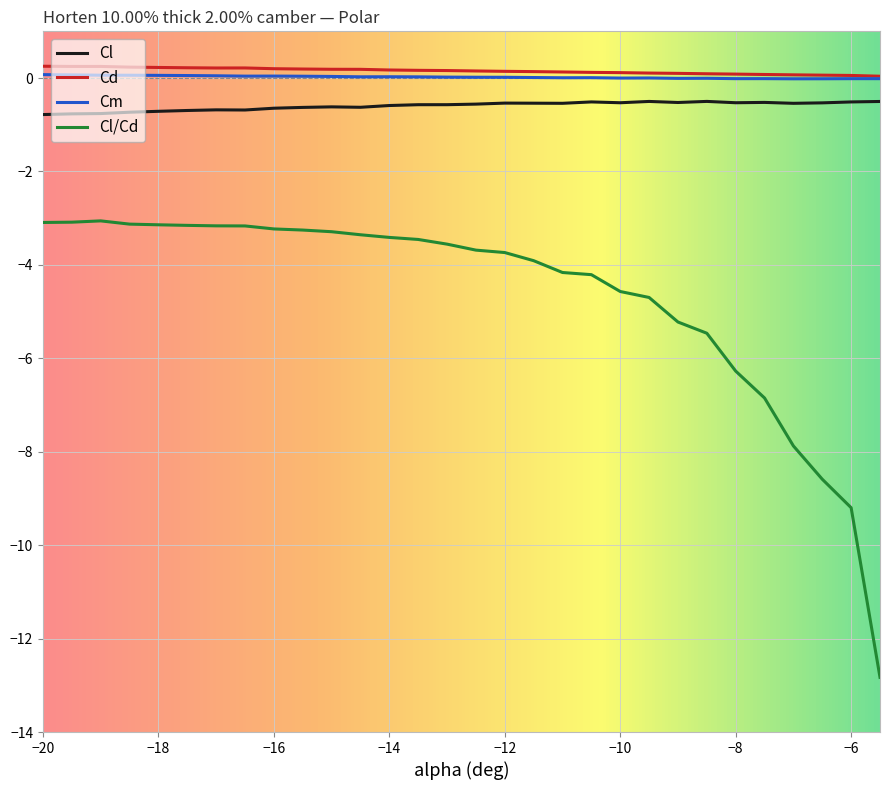

True or false: Cl/Cd and Cl intersect in this chart.

False